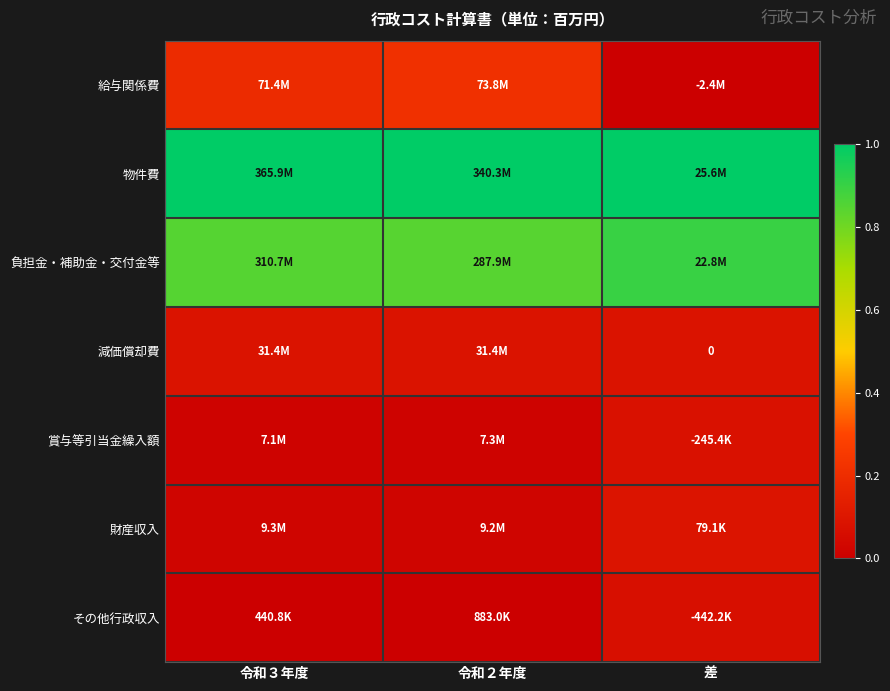

True or false: 減価償却費 has a value of 0.1 at 令和３年度.

False